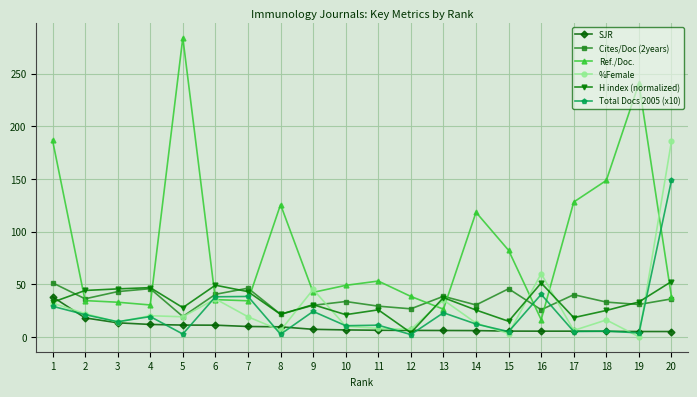

What is the greatest value displayed?

284.2